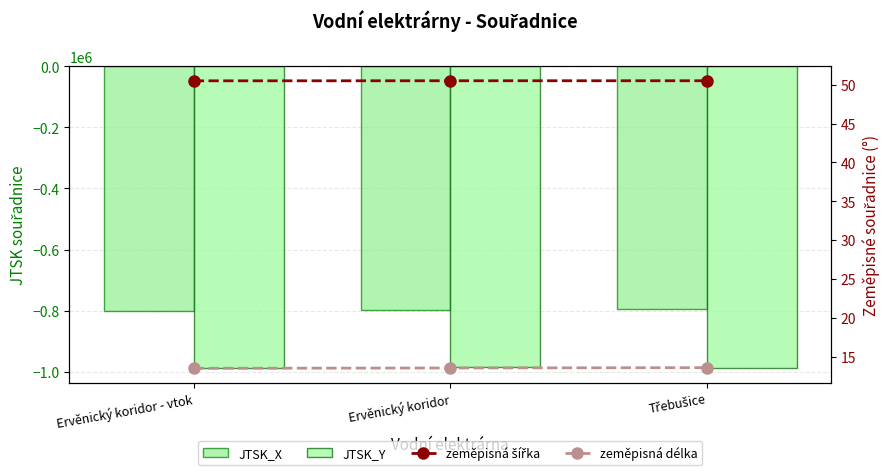

How many categories are shown in the chart?

3